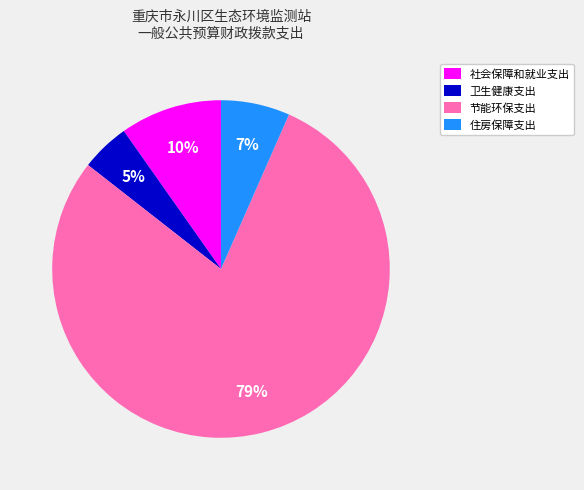

What percentage is the 社会保障和就业支出 slice, to the nearest percent?

10%